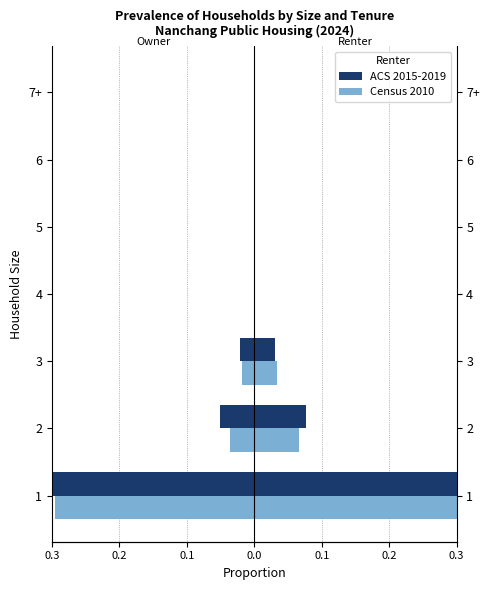

The value of ACS 2015-2019 at 0.0 is 0.0. True or false?

True